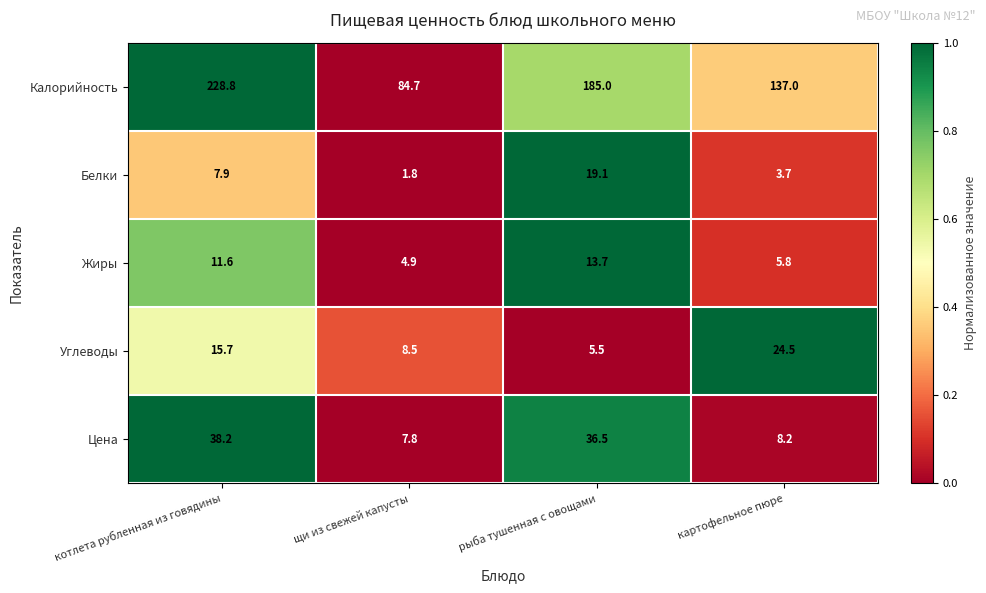

Which series has the largest range (max minus min)?

Калорийность